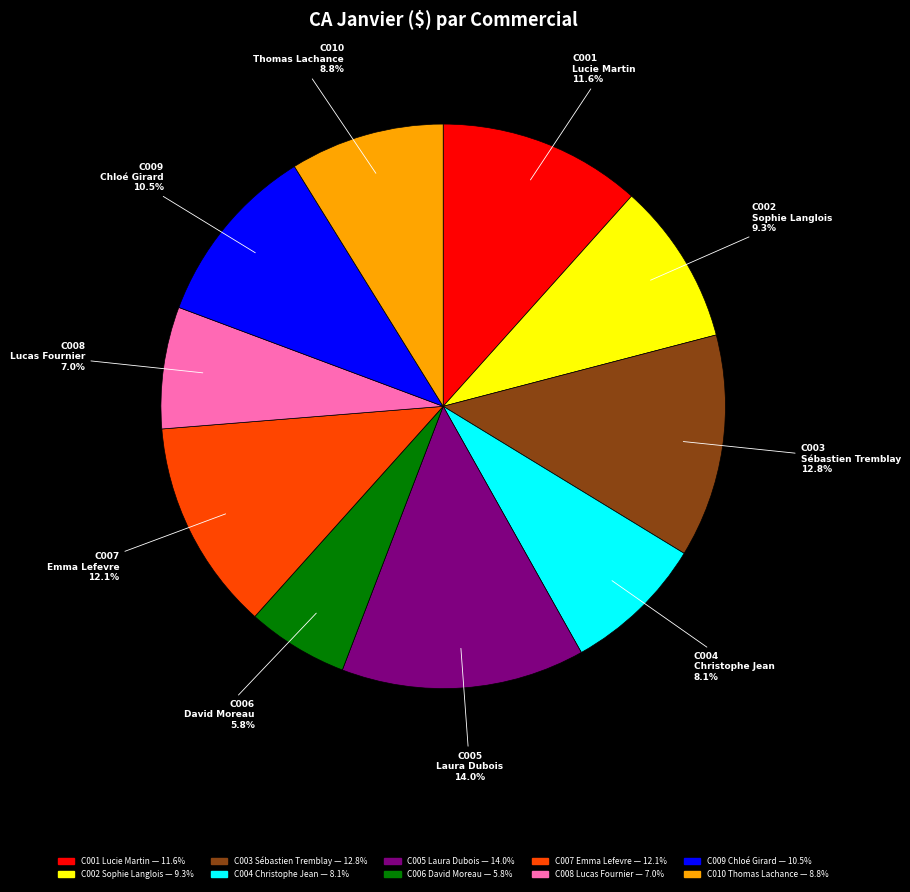

Do C006 David Moreau and C001 Lucie Martin together represent more than half of the pie?

No